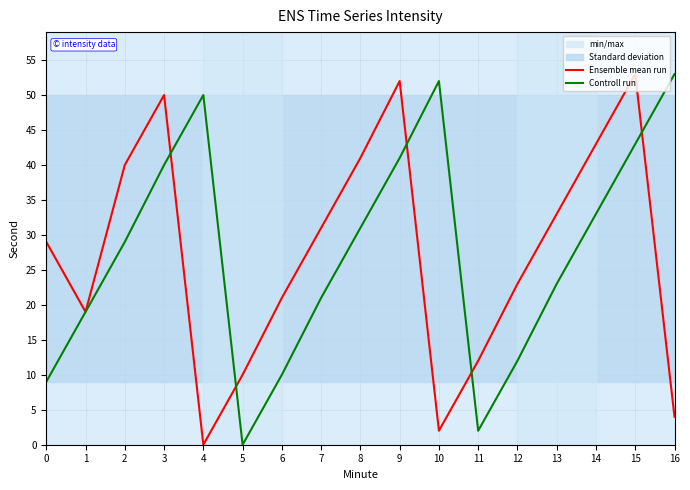

How many lines are shown in the chart?

2